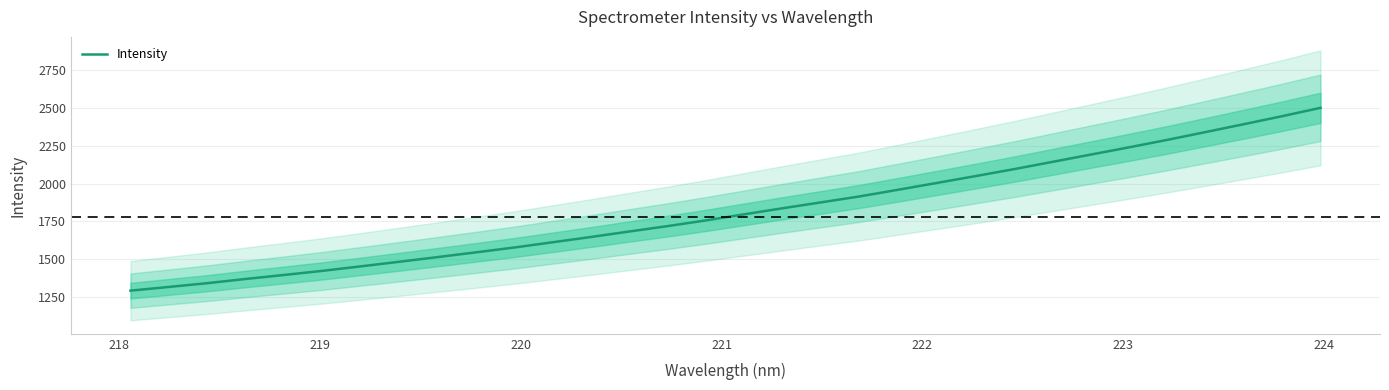

Is it true that the value at 15 is 1203.1?

False